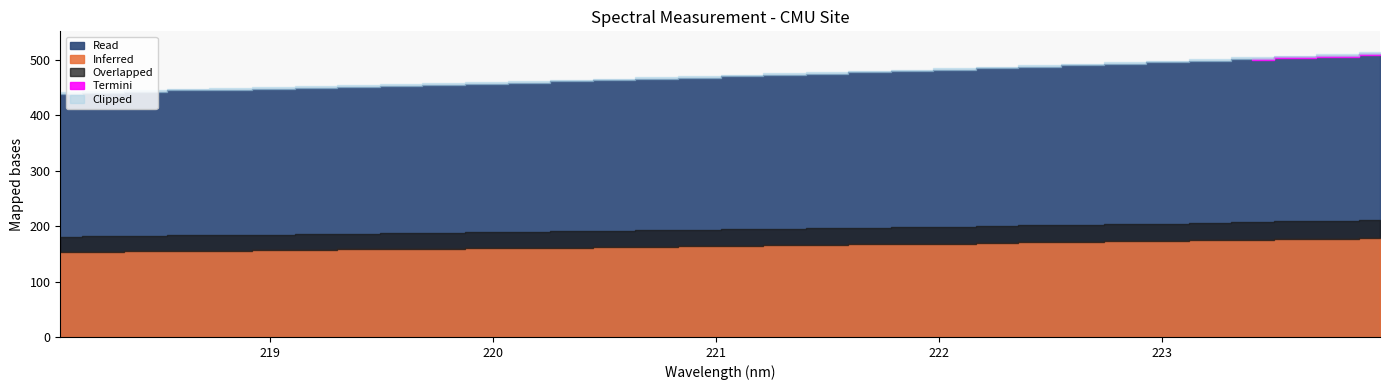

Which has a higher value, 222.4538 or 218.0596?

222.4538